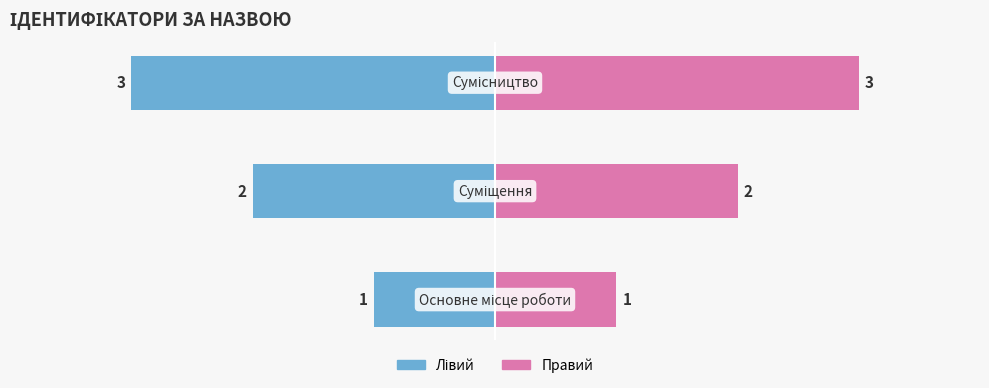

Count the Правий values in the range 1 to 3.

3